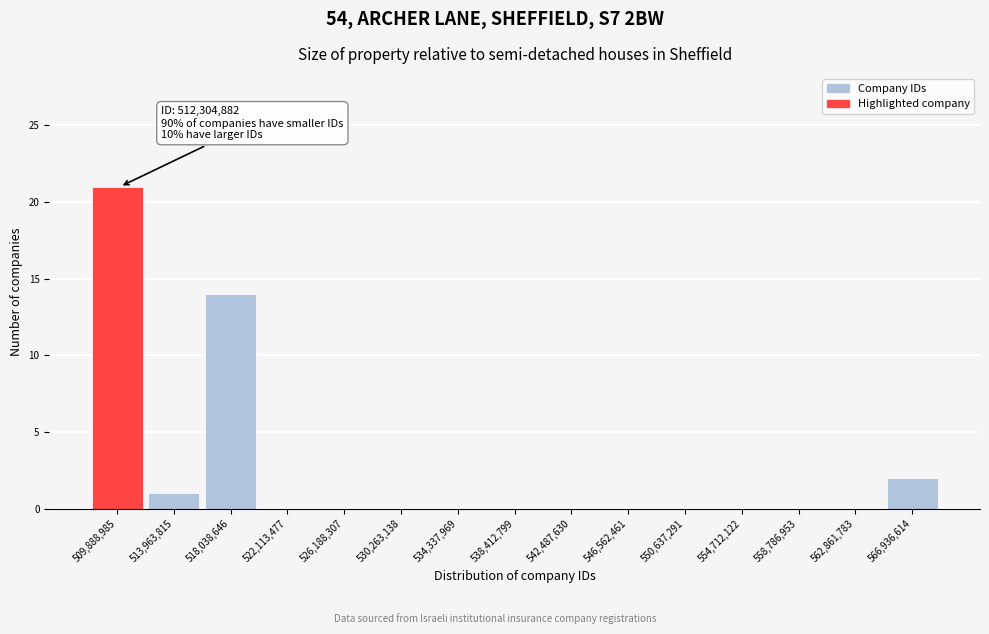

Reading right to left, extract all data points from this chart.

566,936,614=2	562,861,783=0	558,786,953=0	554,712,122=0	550,637,291=0	546,562,461=0	542,487,630=0	538,412,799=0	534,337,969=0	530,263,138=0	526,188,307=0	522,113,477=0	518,038,646=14	513,963,815=1	509,888,985=21